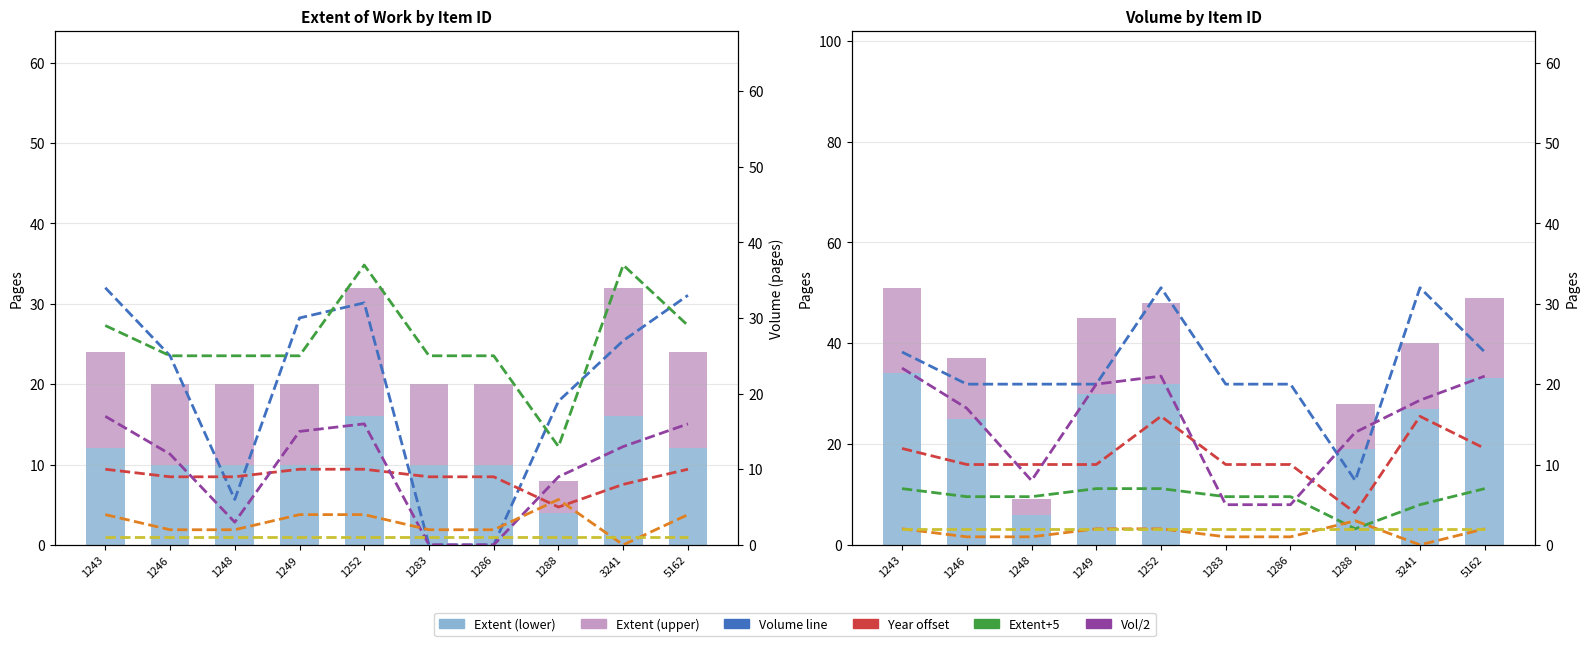

What is the value of the Extent of Work bar at the 4th from the left?

10